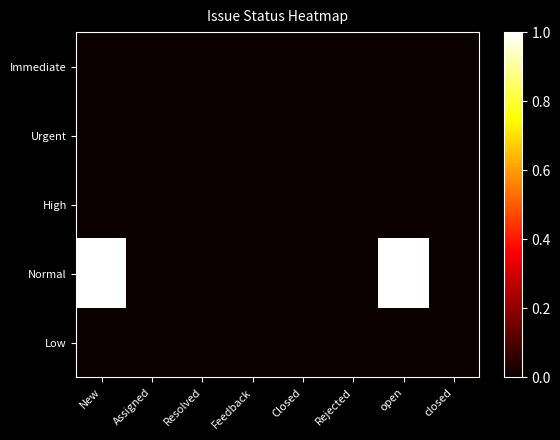

Reading left to right, list all the values displayed in this chart.

Immediate: New=0	Assigned=0	Resolved=0	Feedback=0	Closed=0	Rejected=0	open=0	closed=0
Urgent: New=0	Assigned=0	Resolved=0	Feedback=0	Closed=0	Rejected=0	open=0	closed=0
High: New=0	Assigned=0	Resolved=0	Feedback=0	Closed=0	Rejected=0	open=0	closed=0
Normal: New=1	Assigned=0	Resolved=0	Feedback=0	Closed=0	Rejected=0	open=1	closed=0
Low: New=0	Assigned=0	Resolved=0	Feedback=0	Closed=0	Rejected=0	open=0	closed=0